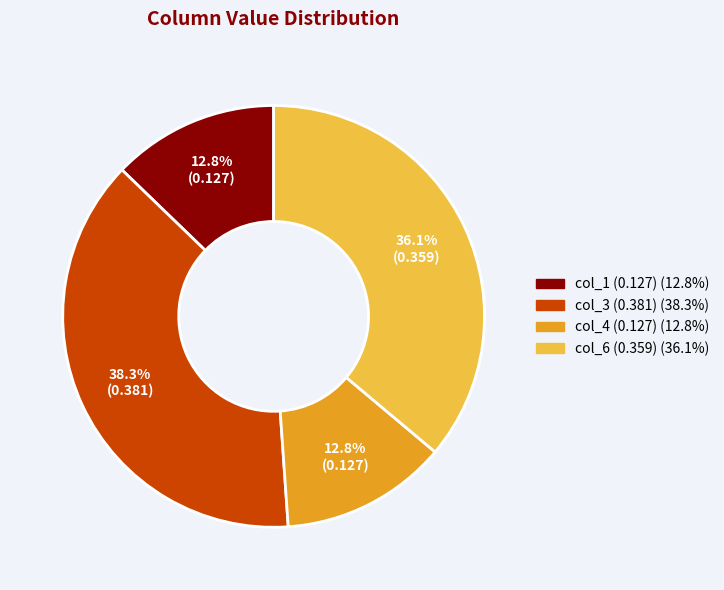

Combined, what portion of the pie is col_6 (0.359) and col_1 (0.127)?

48.9%